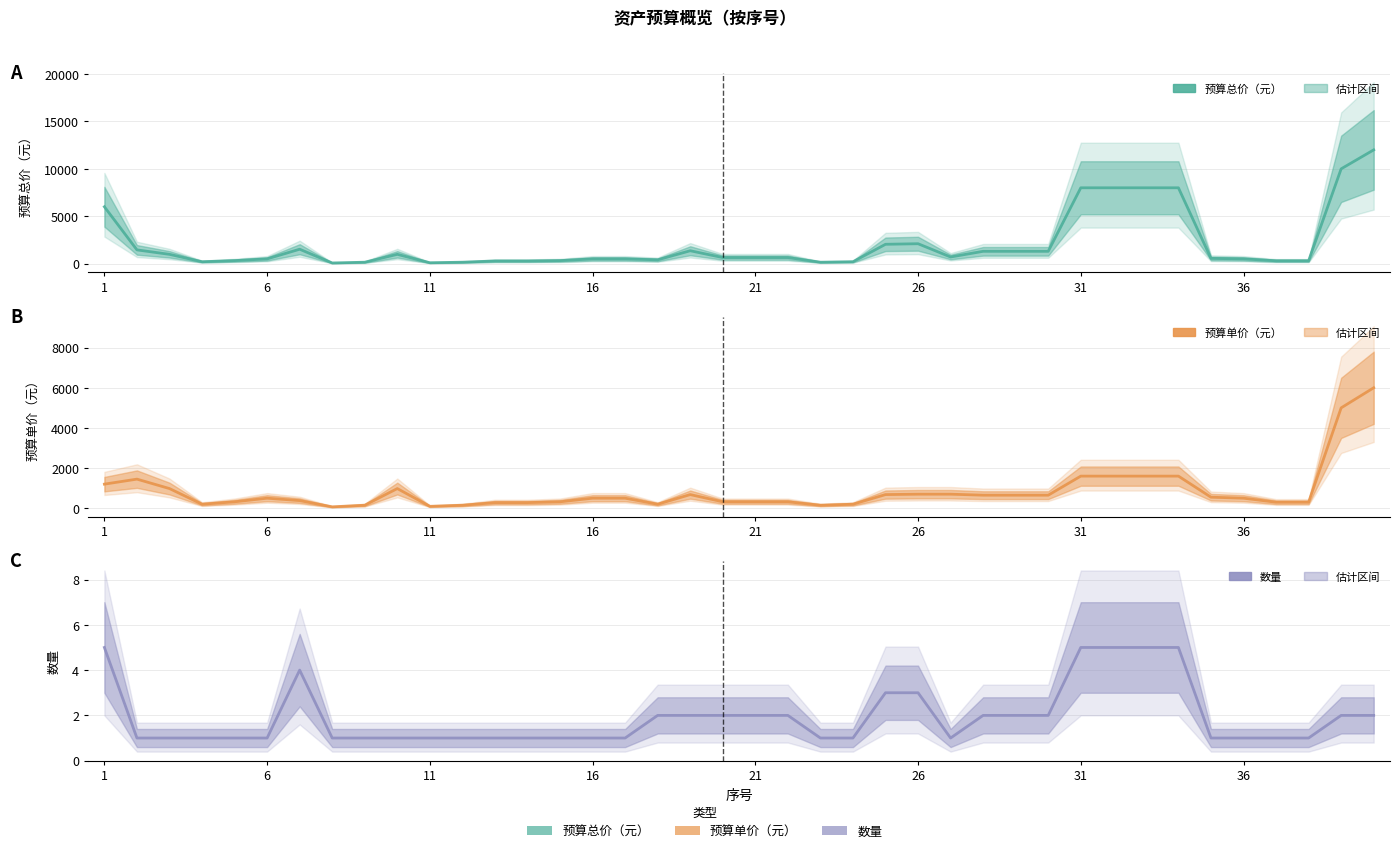

Count the number of data series in this chart.

3